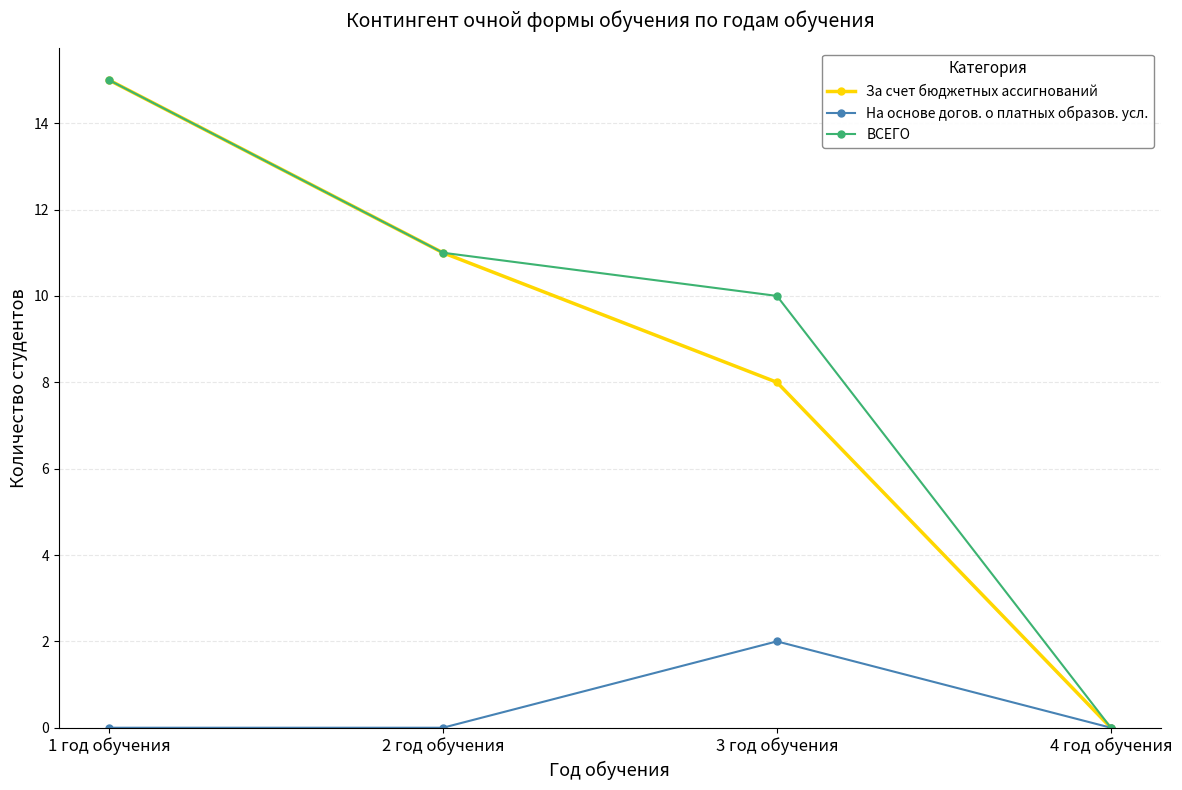

What are all the series names shown in the legend?

За счет бюджетных ассигнований, На основе догов. о платных образов. усл., ВСЕГО